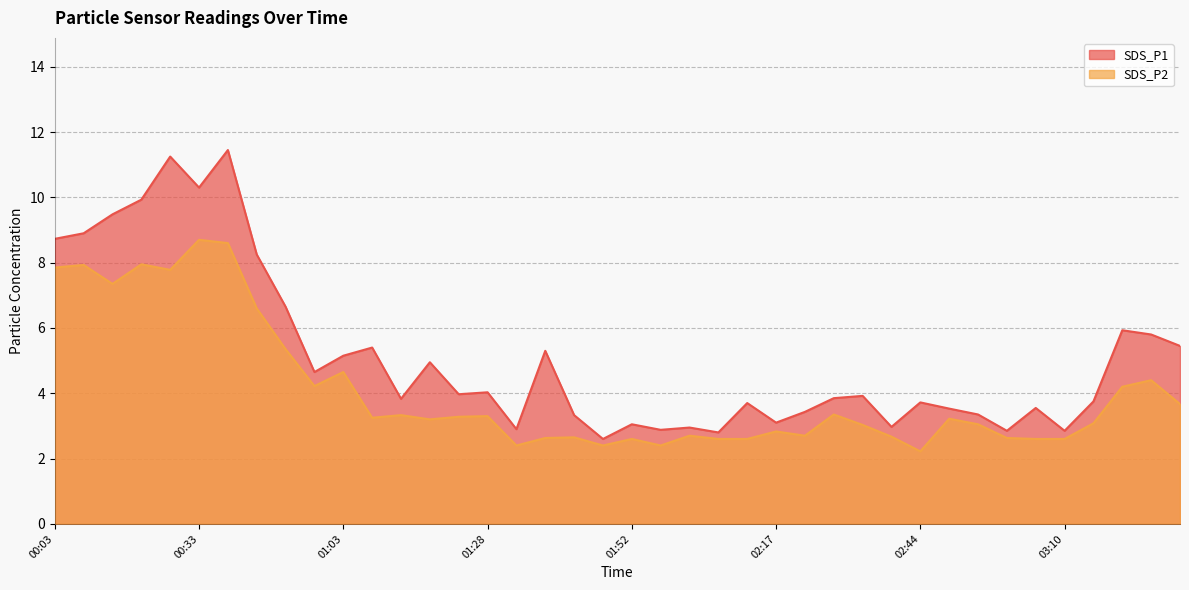

How many series are shown in this chart?

2